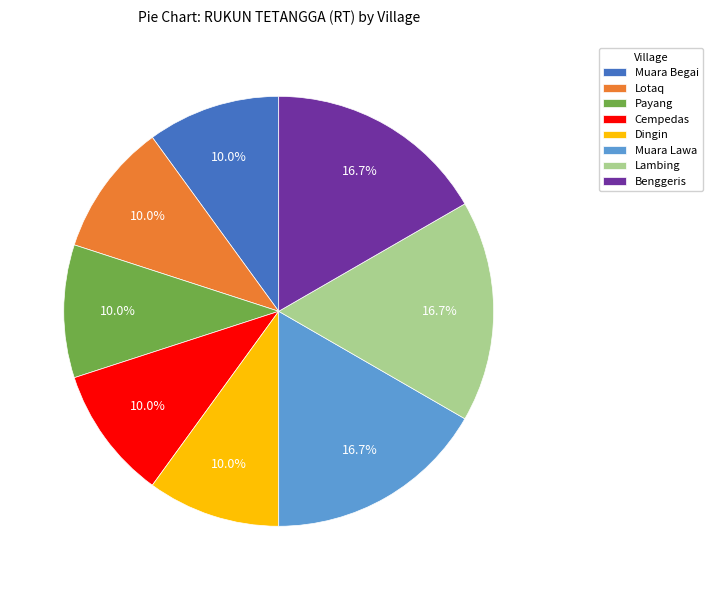

What percentage is the Lambing slice, to the nearest percent?

17%